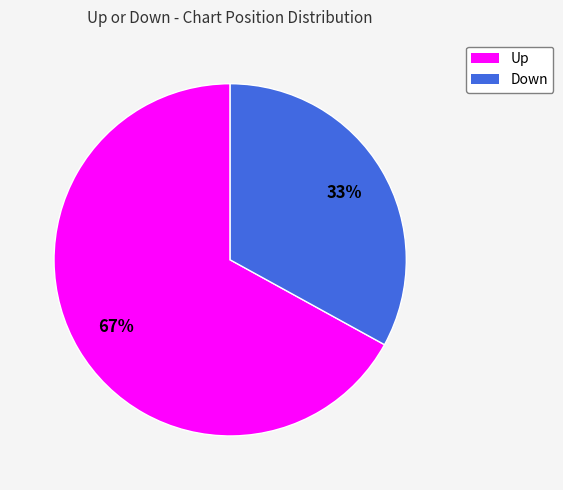

To the nearest percent, what is the average slice percentage?

50%